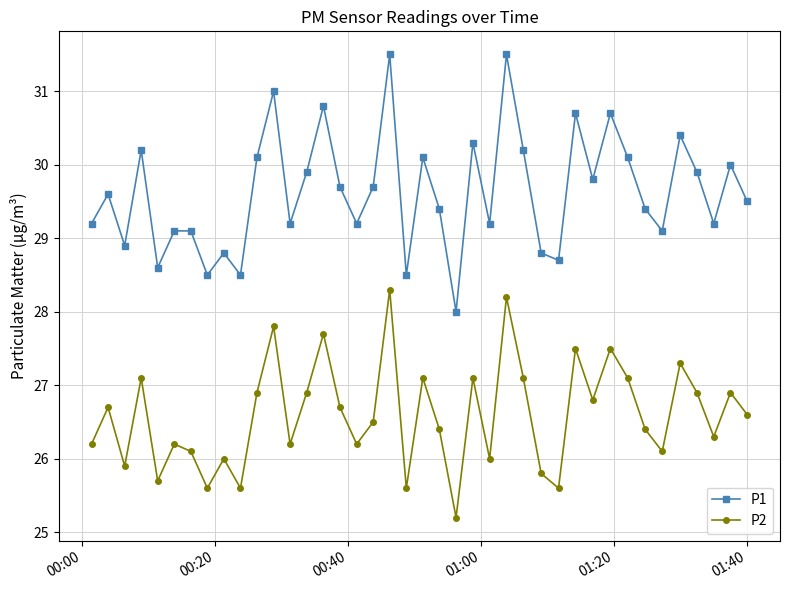

Reading right to left, list all the values displayed in this chart.

P1: 29.5	30.0	29.2	29.9	30.4	29.1	29.4	30.1	30.7	29.8	30.7	28.7	28.8	30.2	31.5	29.2	30.3	28.0	29.4	30.1	28.5	31.5	29.7	29.2	29.7	30.8	29.9	29.2	31.0	30.1	28.5	28.8	28.5	29.1	29.1	28.6	30.2	28.9	29.6	29.2
P2: 26.6	26.9	26.3	26.9	27.3	26.1	26.4	27.1	27.5	26.8	27.5	25.6	25.8	27.1	28.2	26.0	27.1	25.2	26.4	27.1	25.6	28.3	26.5	26.2	26.7	27.7	26.9	26.2	27.8	26.9	25.6	26.0	25.6	26.1	26.2	25.7	27.1	25.9	26.7	26.2